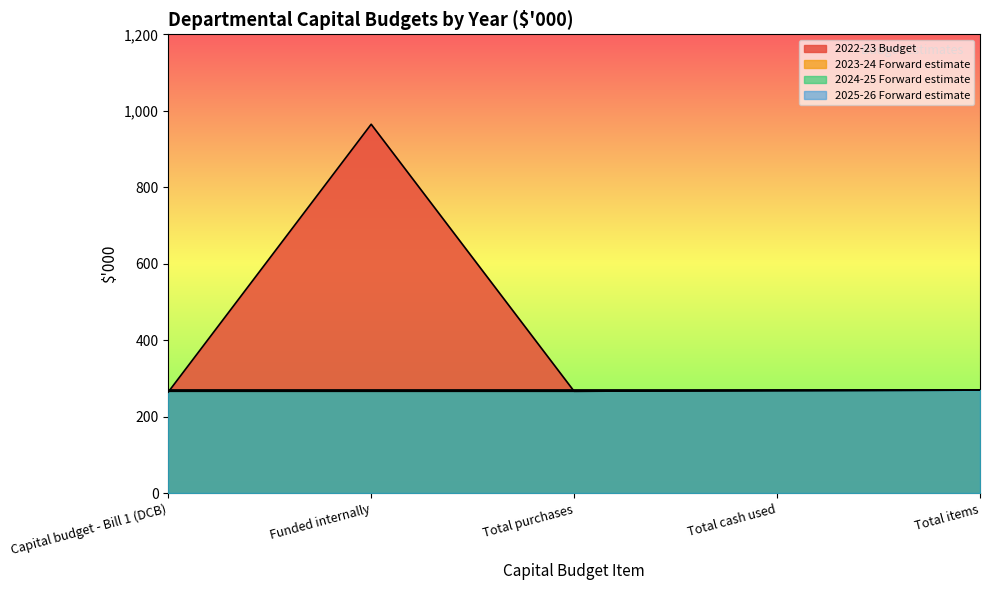

True or false: 2022-23 Budget has a value of 464 at Total purchases.

False